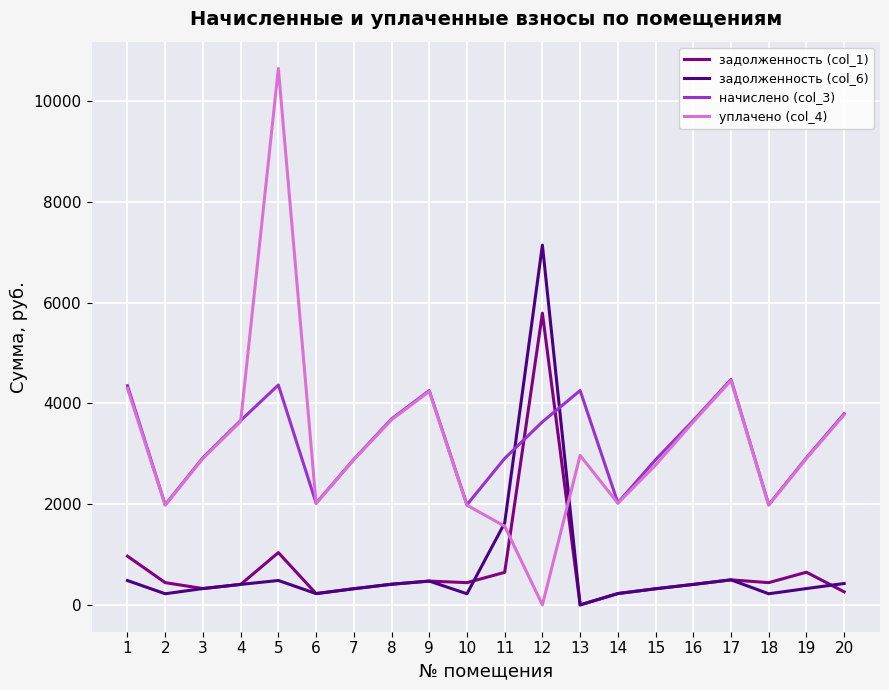

What is the sum of all начислено (col_3) values?

64709.3